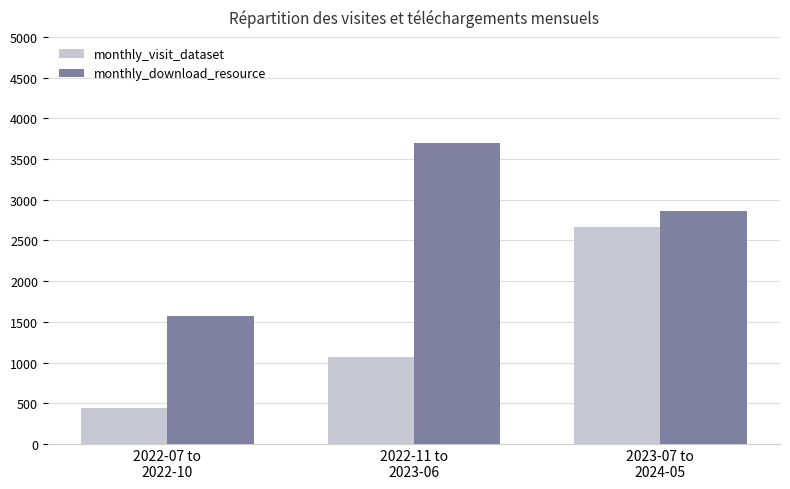

What is the total value across all series at 2023-07 to
2024-05?

5519